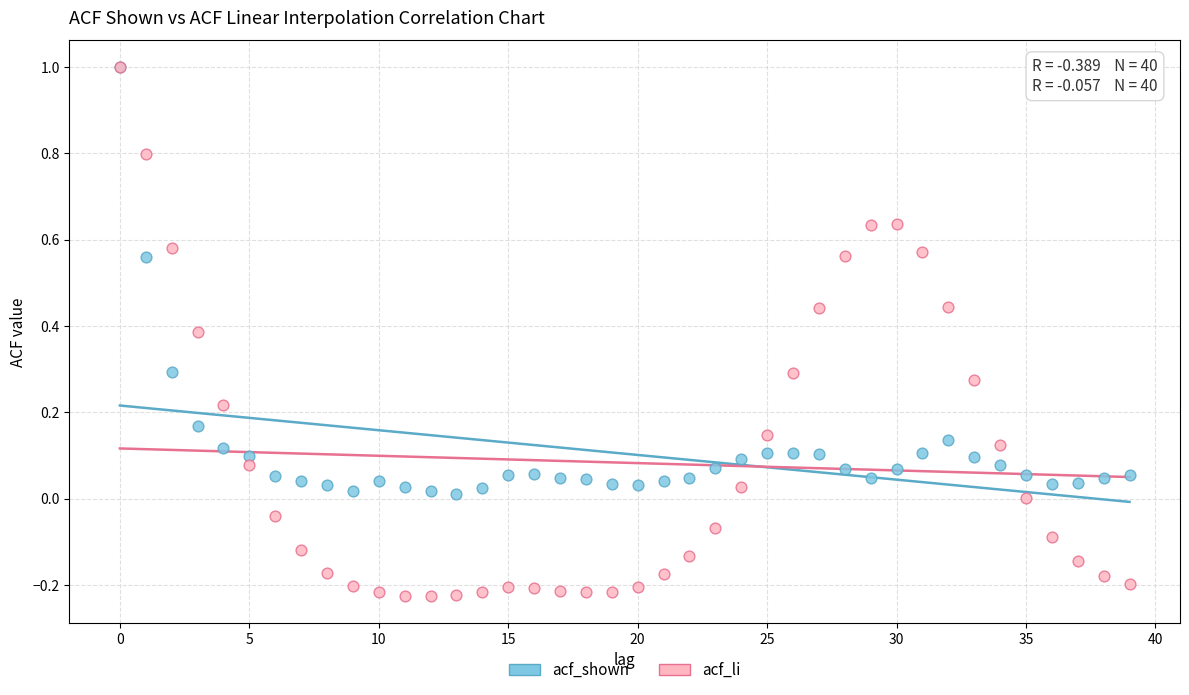

What are all the series names shown in the legend?

acf_shown, acf_li